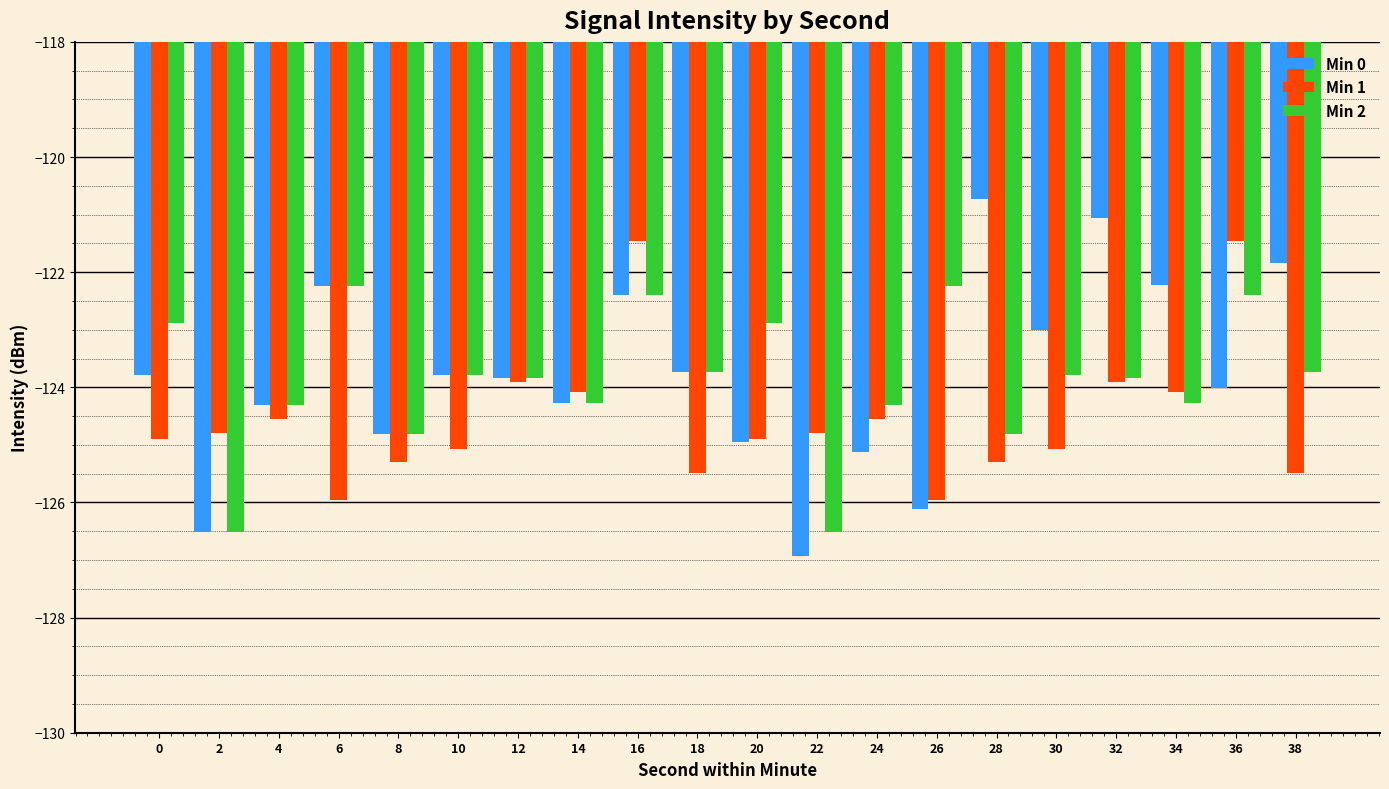

Between 0 and 36, which series saw the biggest shift?

Min 1